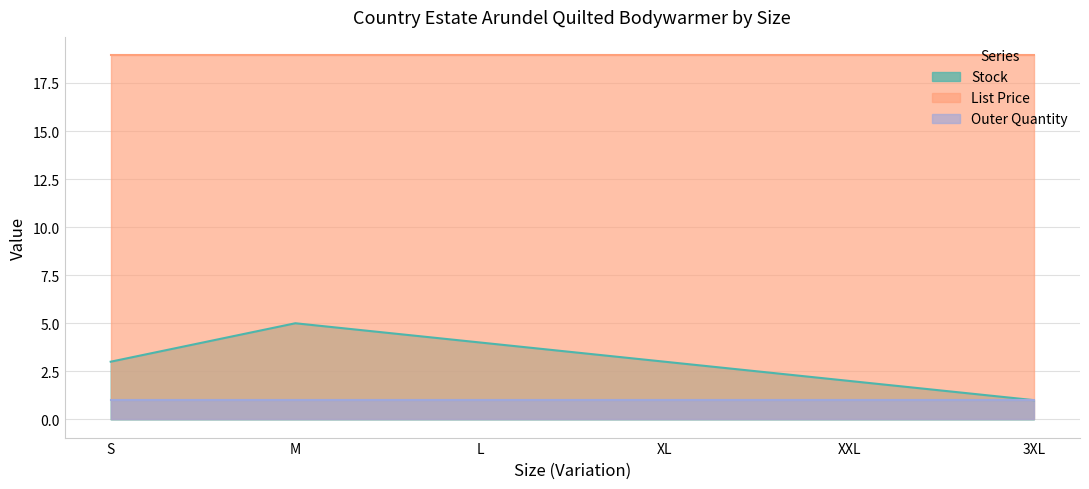

Reading left to right, extract all data points from this chart.

Stock: 3.0	5.0	4.0	3.0	2.0	1.0
List Price: 18.9	18.9	18.9	18.9	18.9	18.9
Outer Quantity: 1.0	1.0	1.0	1.0	1.0	1.0